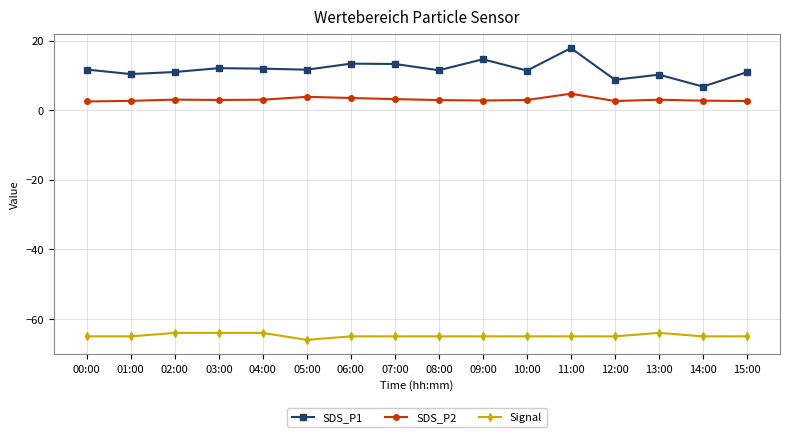

What is the label of the 15th point from the left?

14:00